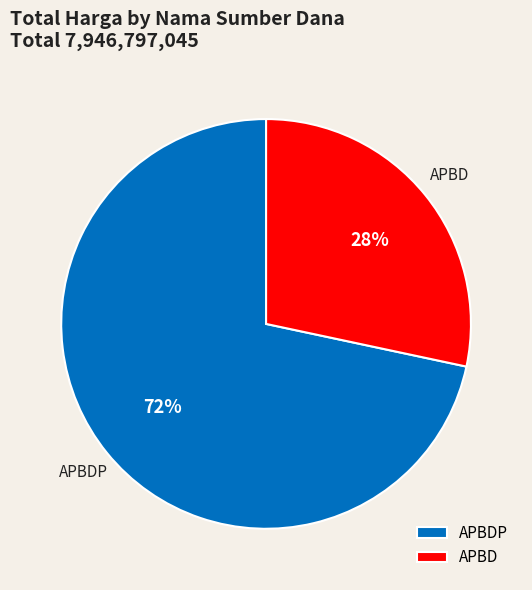

The APBD slice represents 17% of the pie. True or false?

False